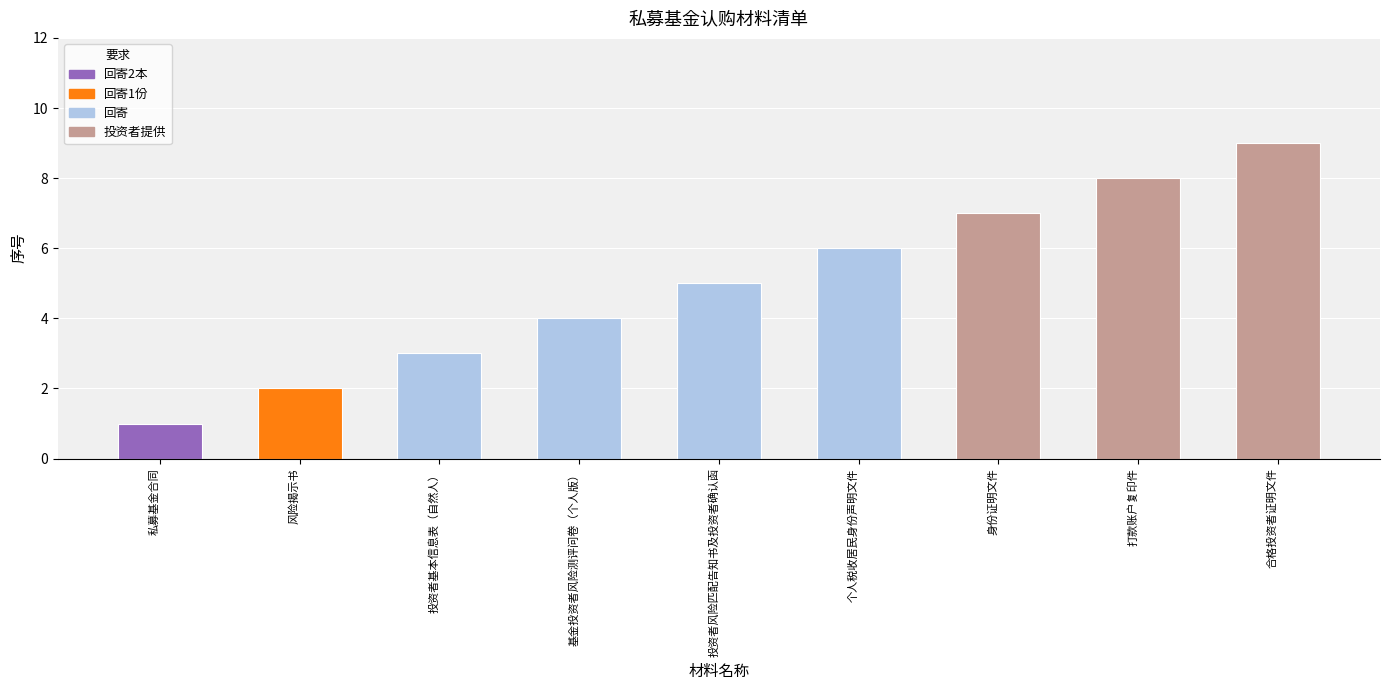

The value at 打款账户复印件 is 8. True or false?

True